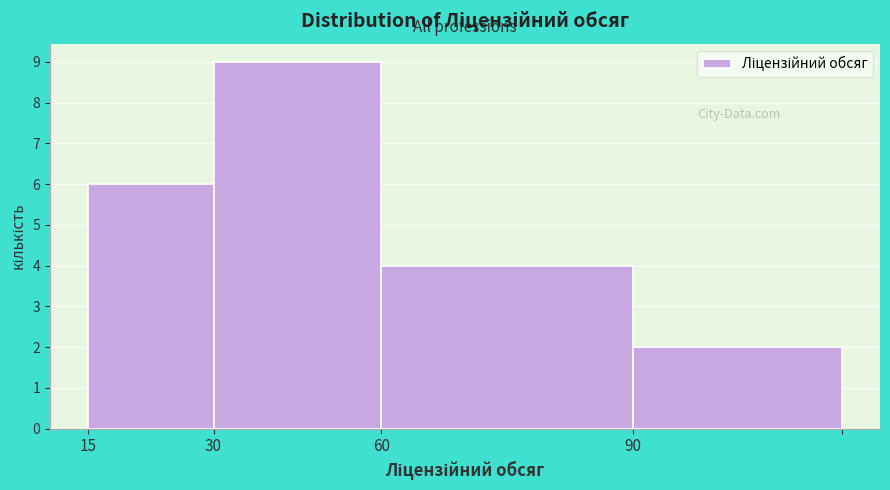

Reading right to left, transcribe all the data shown in this chart.

2	4	9	6